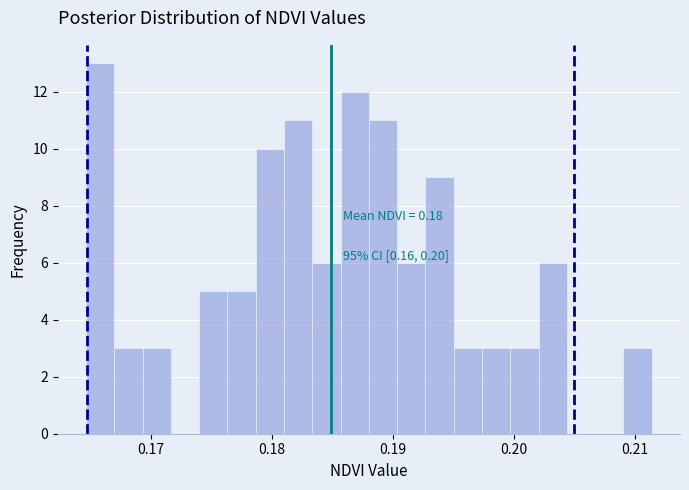

Around what value on the x-axis is the tallest bar? Give the approximate position of its centre, as read against the axis.

0.166